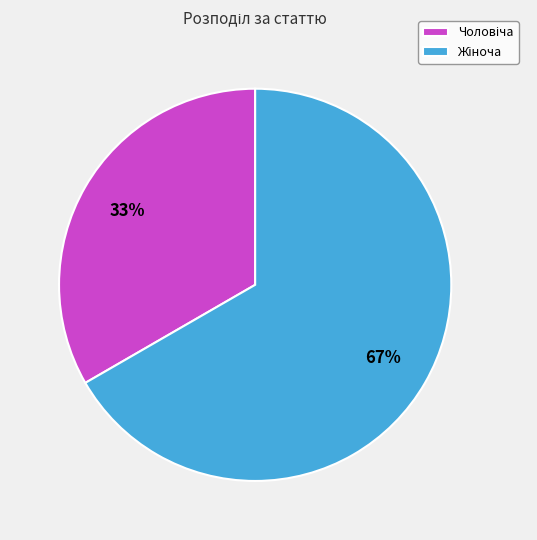

Is there any slice that represents more than half of the pie?

Yes